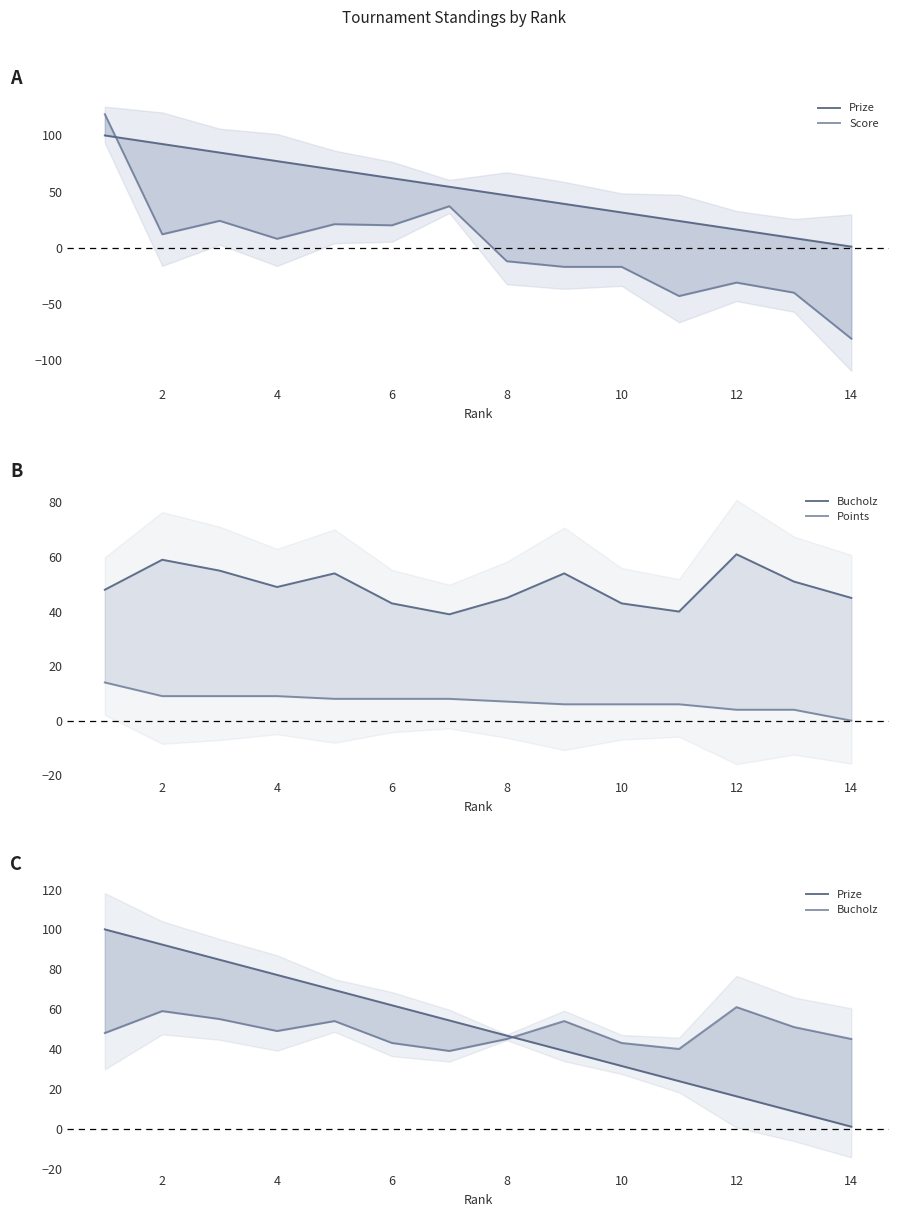

How many values in the Points series are below 8?

7